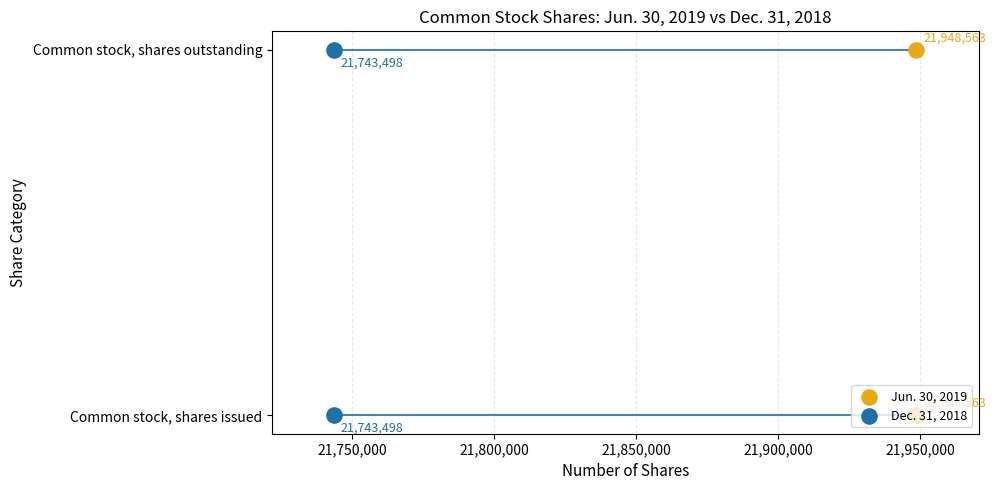

What is the total value across all series at 21,750,000?

2